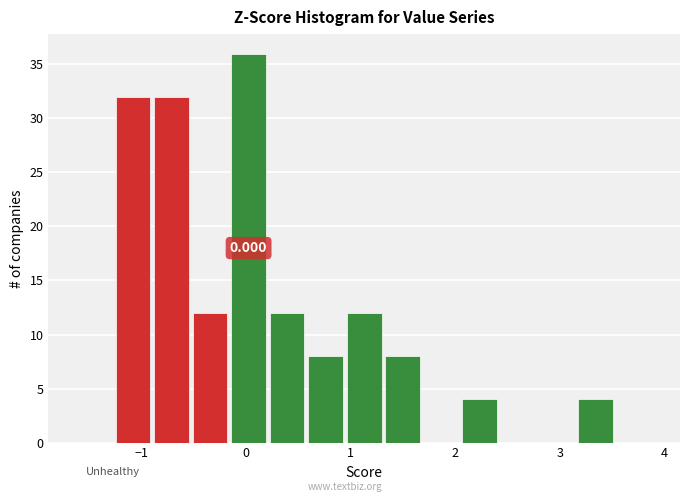

Read against the x-axis, roughly where is the centre of the tallest bar?

0.0